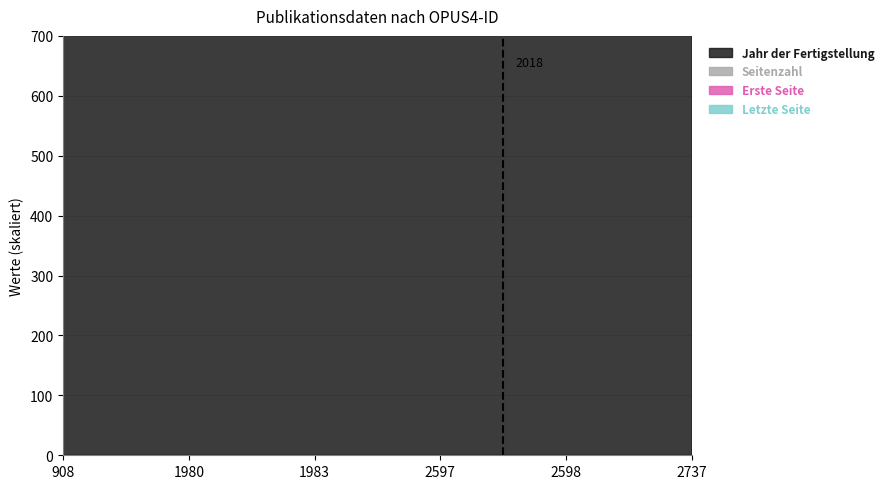

True or false: Letzte Seite has a value of 2023.0 at 908.

True